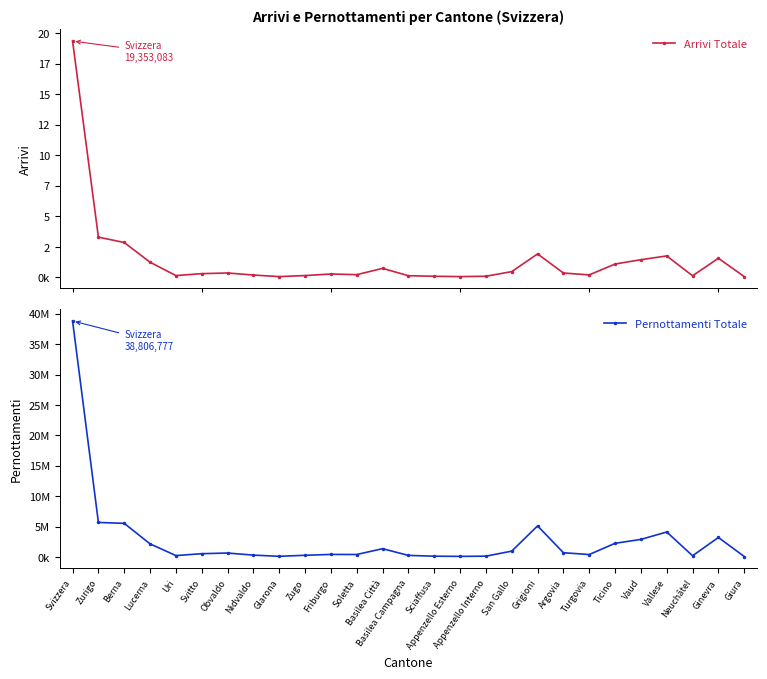

At which category does Pernottamenti Totale reach its first local peak?

Obvaldo